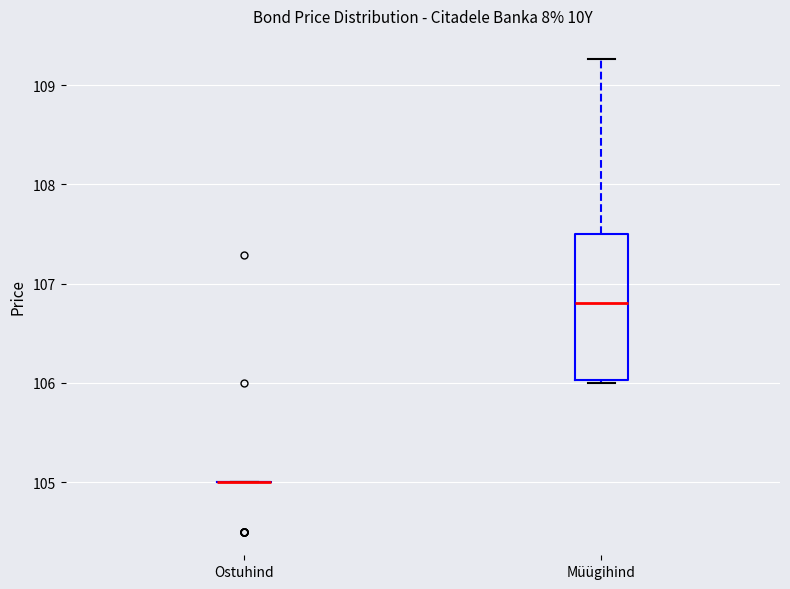

Which box is the tallest, from its lower edge to its upper edge?

Müügihind